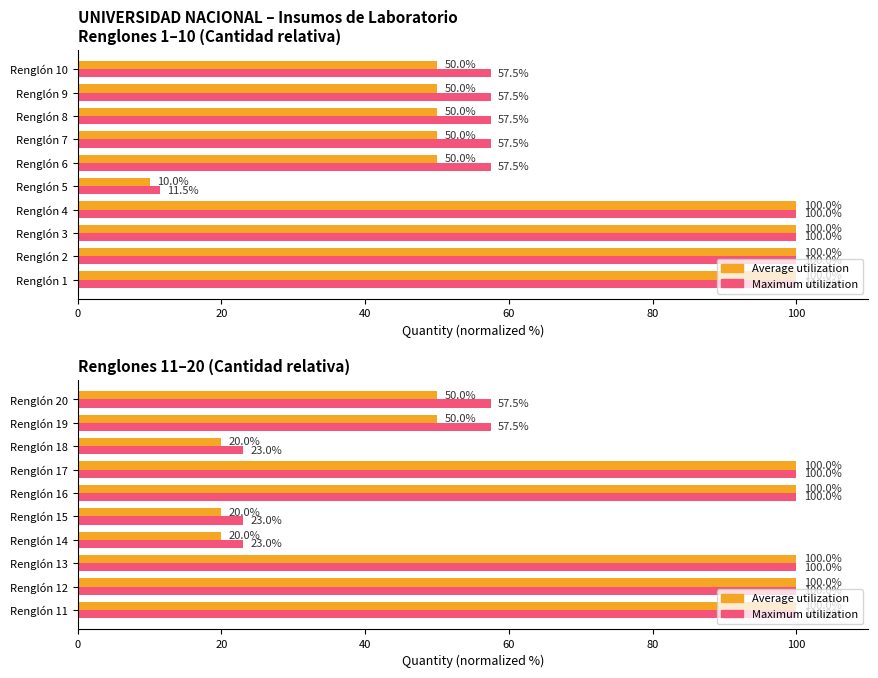

How many bars are there in each group?

2